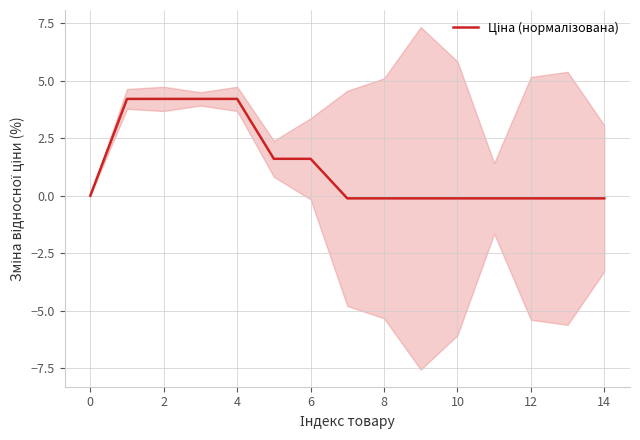

What is the change in value from −2 to 14?

-0.1